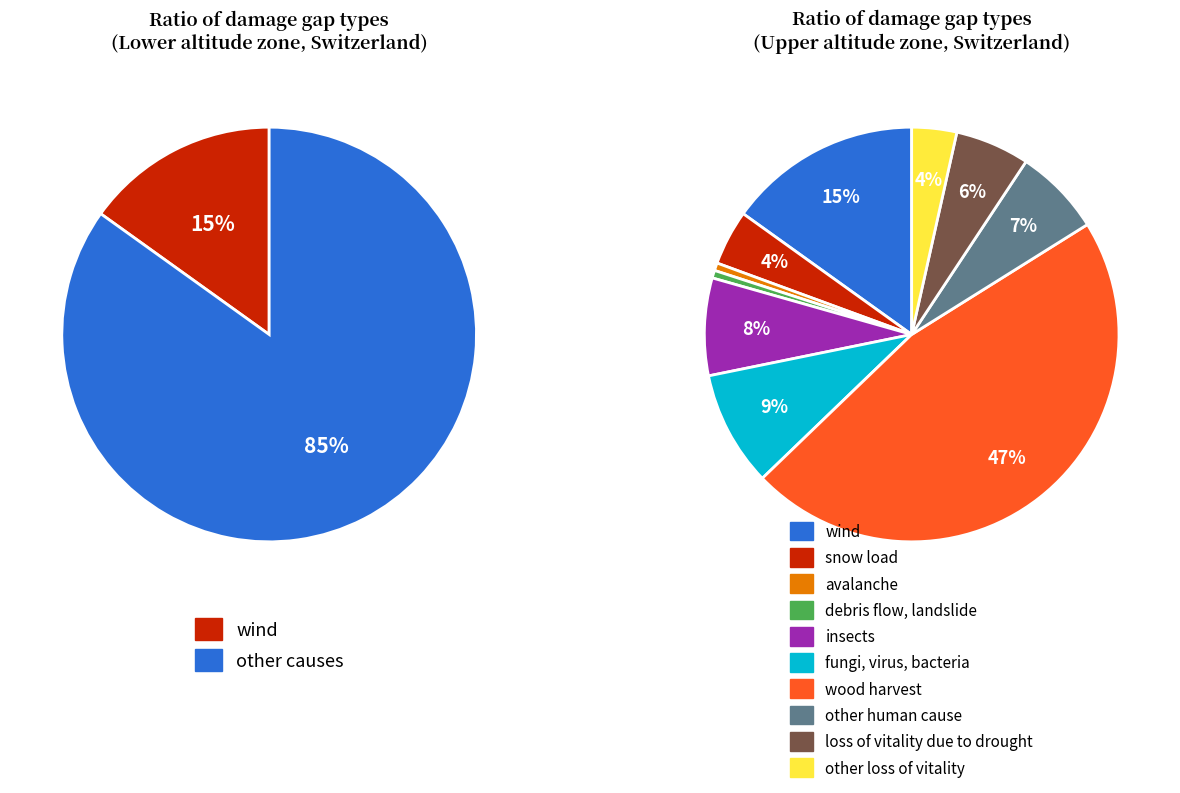

What percentage do fungi, virus, bacteria and insects together represent?

16.6%